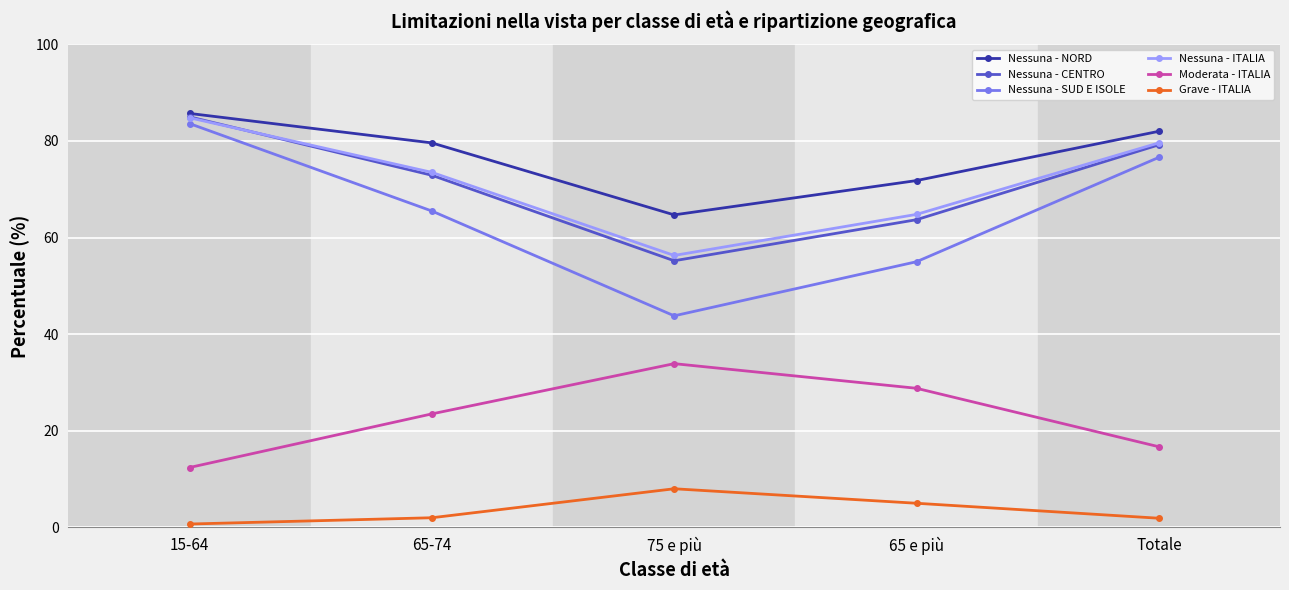

Where does the Nessuna - CENTRO series first go above 72?

15-64